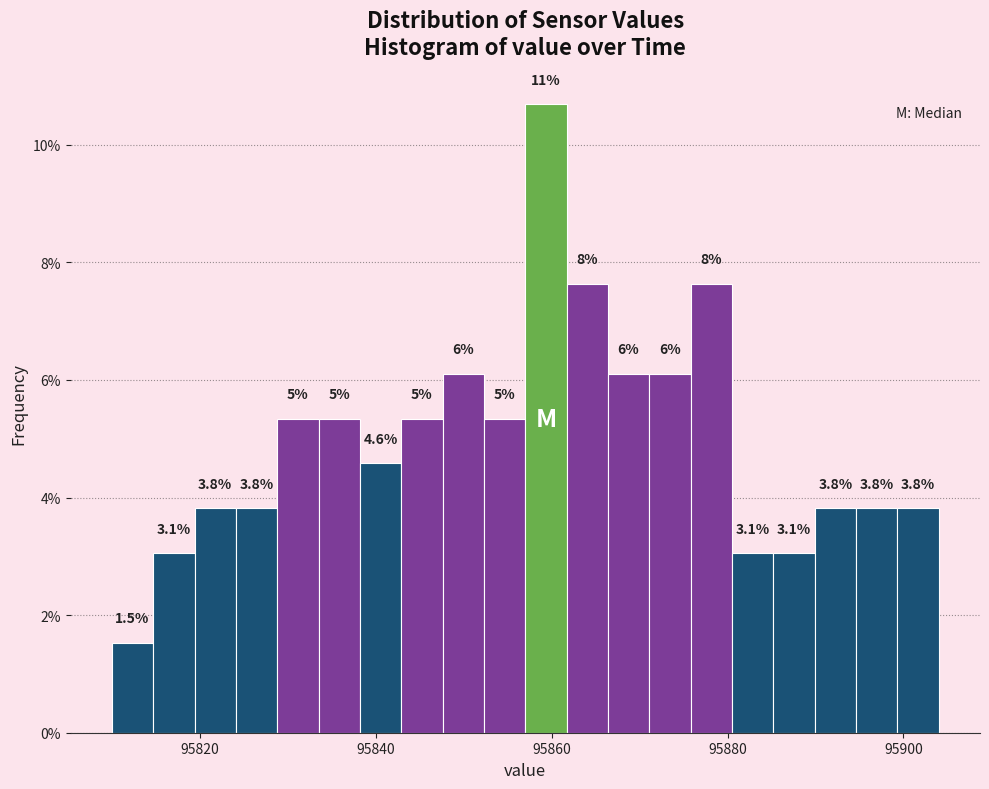

Read against the x-axis, roughly where is the centre of the tallest bar?

95860